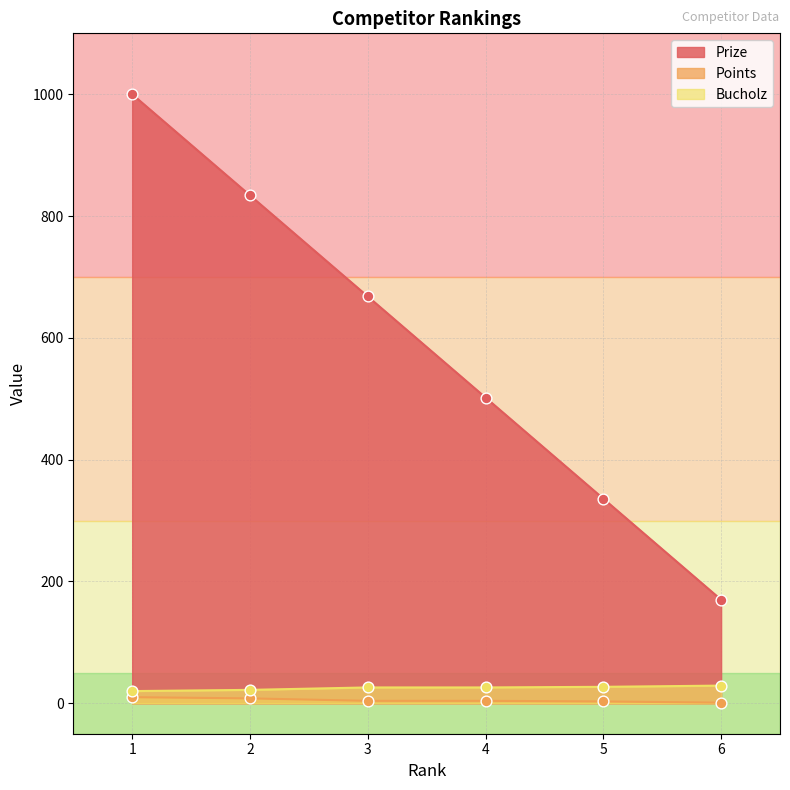

Which series has the widest spread of Y values?

Prize